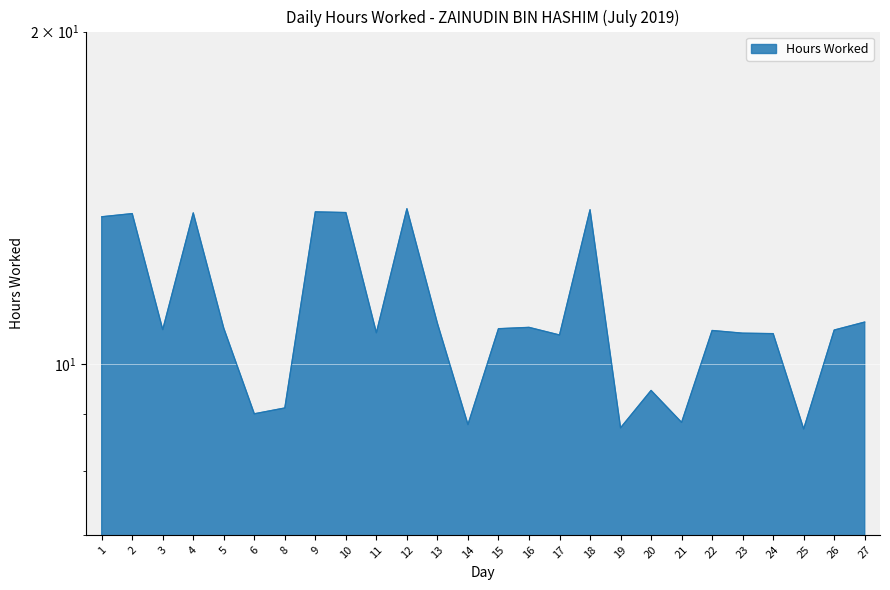

Reading left to right, transcribe all the data shown in this chart.

13.6	13.7	10.7	13.7	10.8	9.0	9.1	13.7	13.7	10.7	13.8	10.9	8.8	10.8	10.8	10.6	13.8	8.8	9.5	8.8	10.7	10.7	10.7	8.7	10.7	10.9